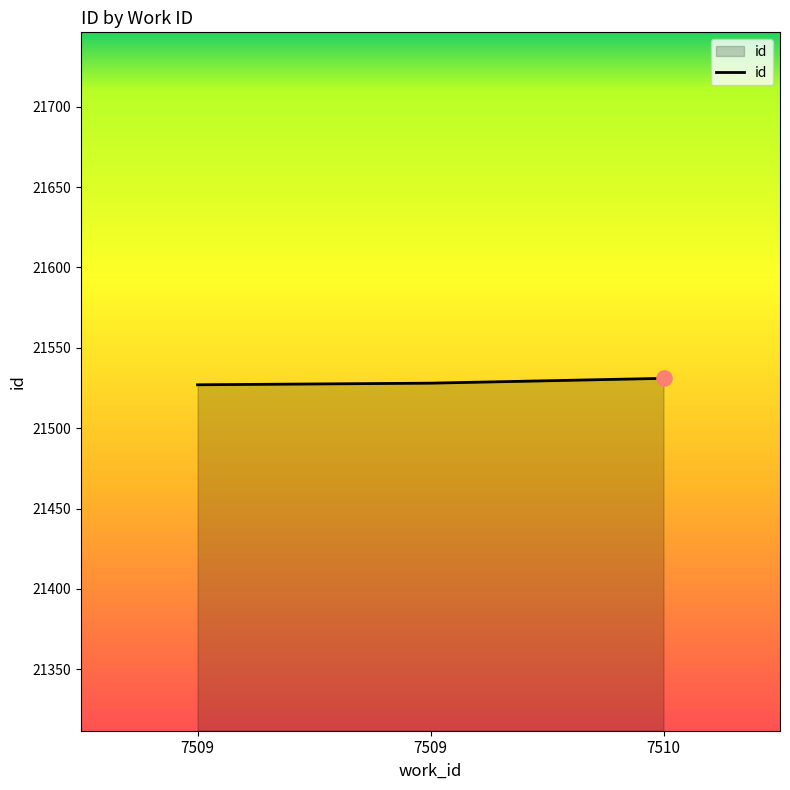

Which has a higher value, 7509 or 7509?

7509